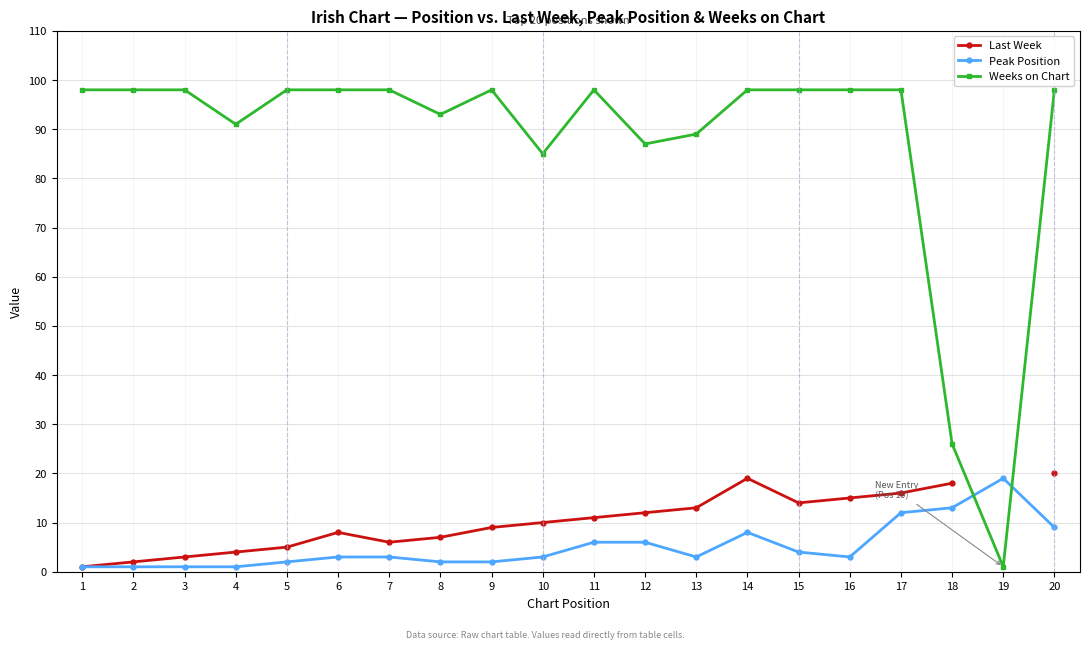

Is it true that Weeks on Chart equals 13.9 at 18?

False